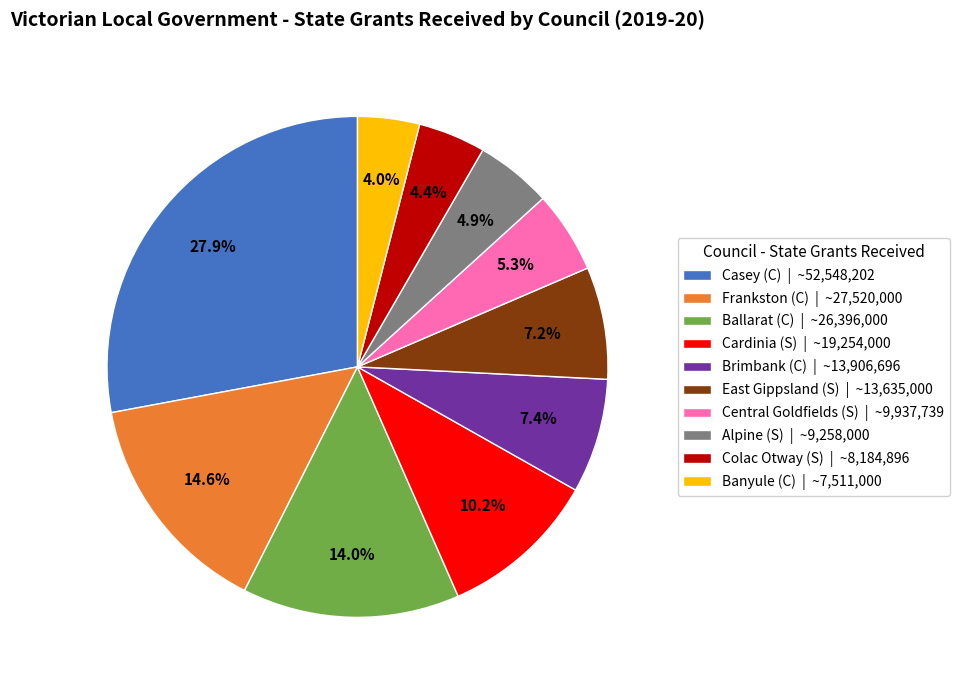

Which slice is the largest?

Casey (C) | ~52,548,202